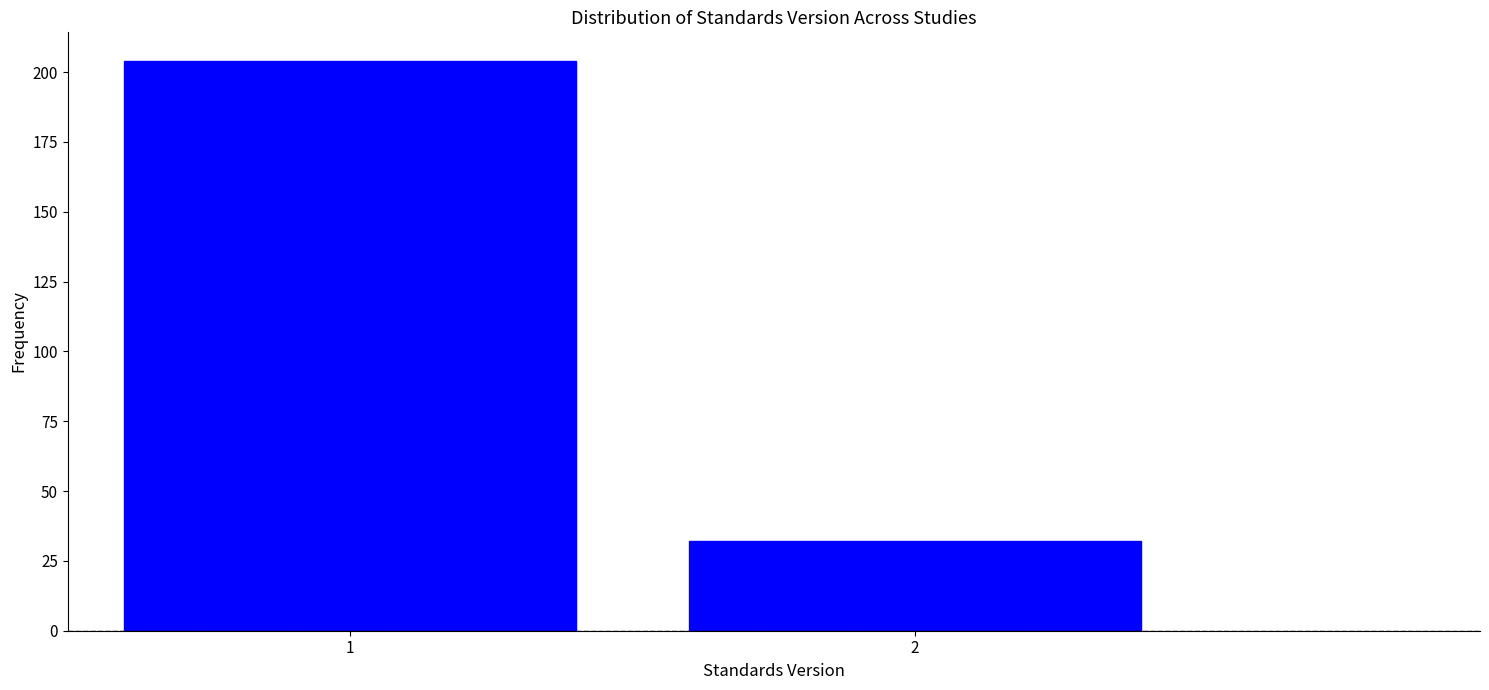

Reading right to left, list all the values displayed in this chart.

2=32	1=204